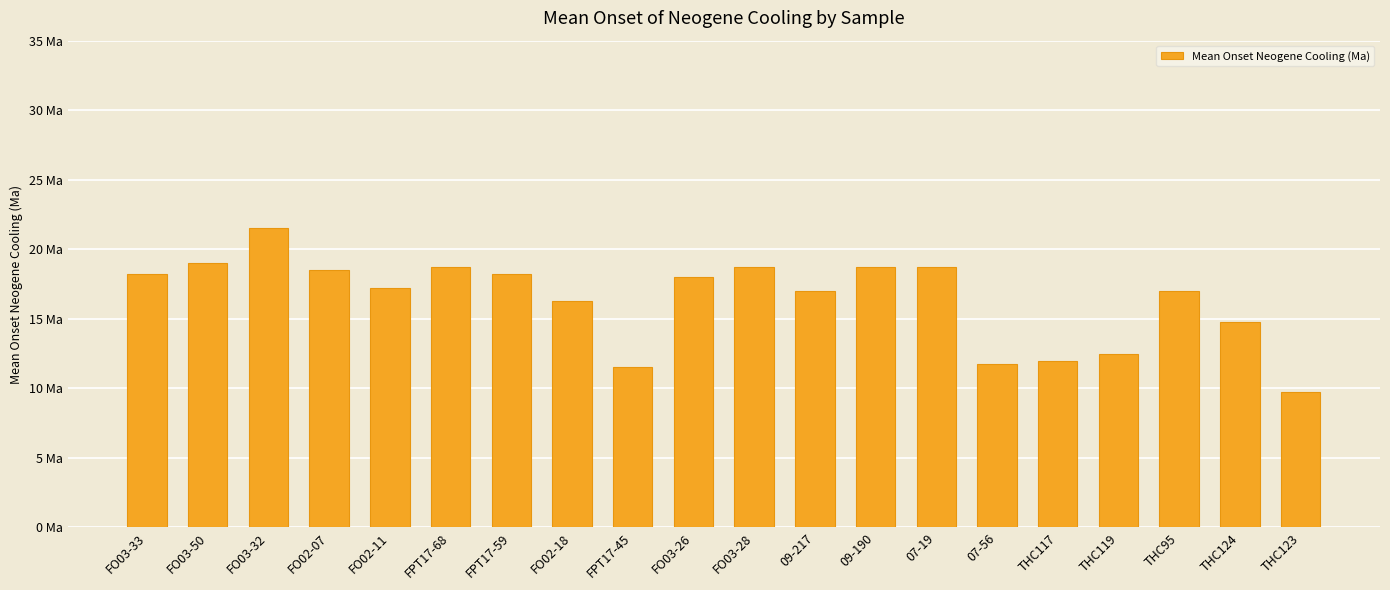

Read the value at FO03-28.

18.8